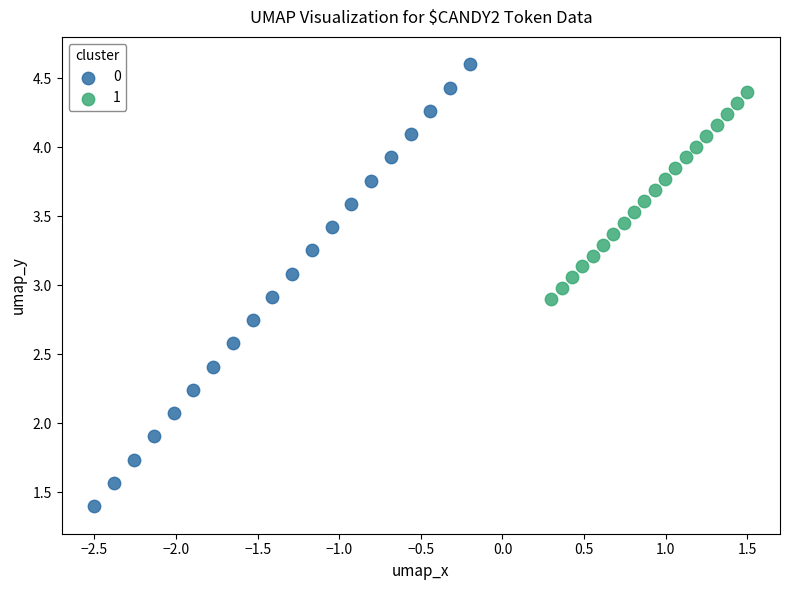

Which series contains the highest Y value?

0